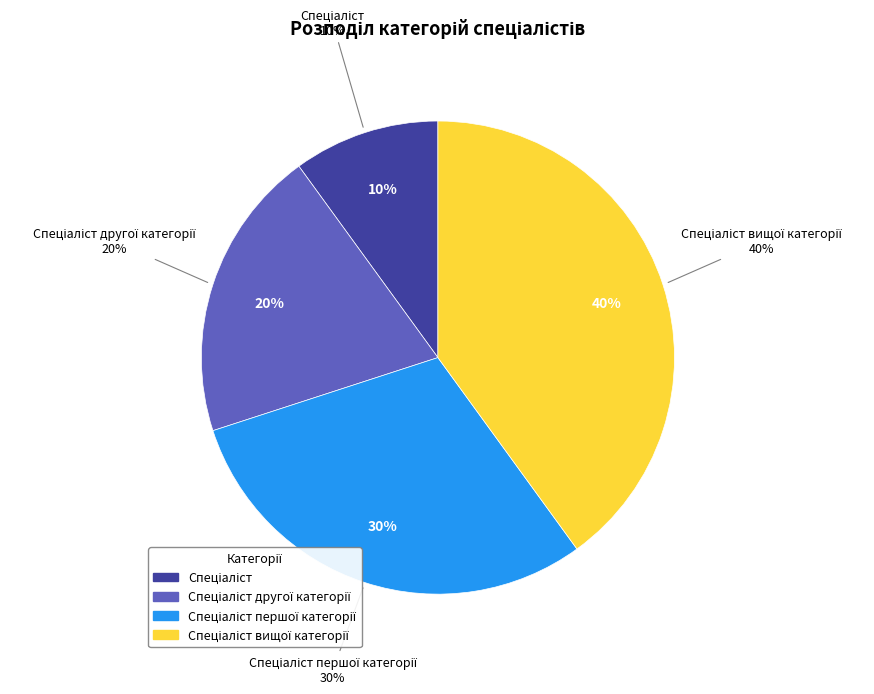

True or false: Спеціаліст вищої категорії accounts for 29% of the total.

False